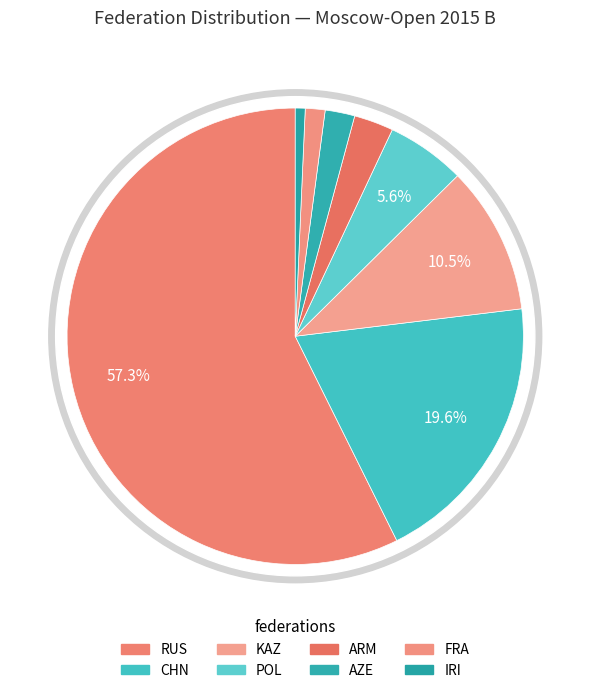

Rank the categories by value from highest to lowest.

RUS, CHN, KAZ, POL, ARM, AZE, FRA, IRI